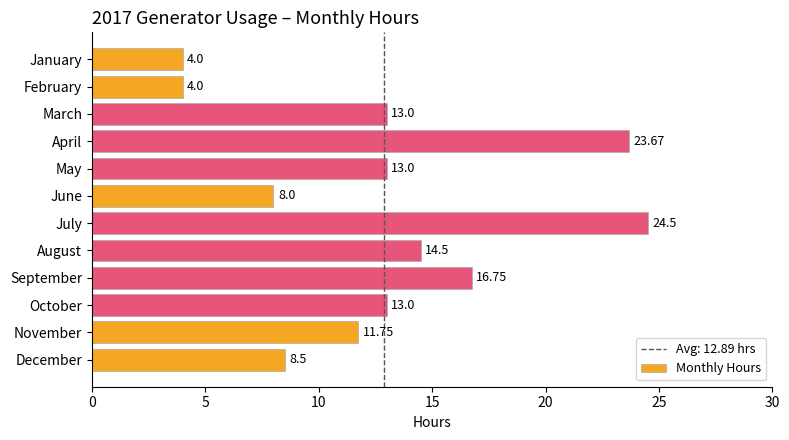

Approximately how many times larger is the value at May compared to February?

3.2